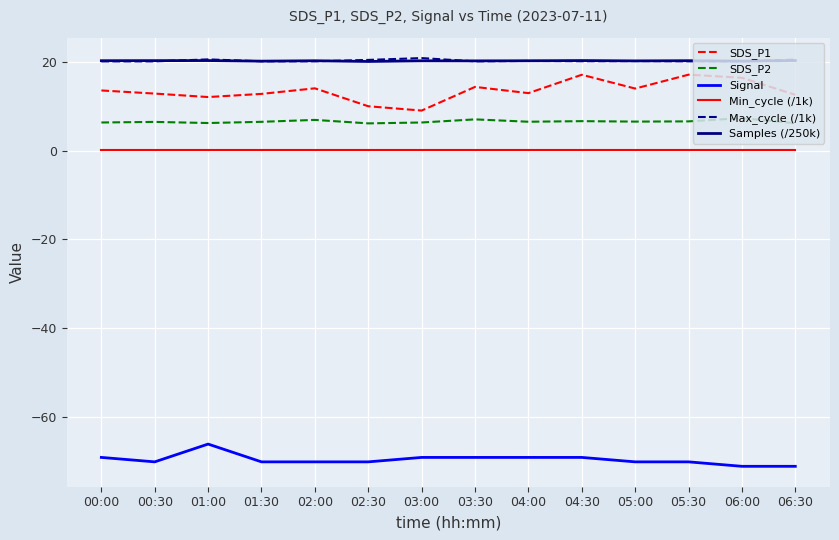

The Signal series shows -71.0 at 06:30. True or false?

True